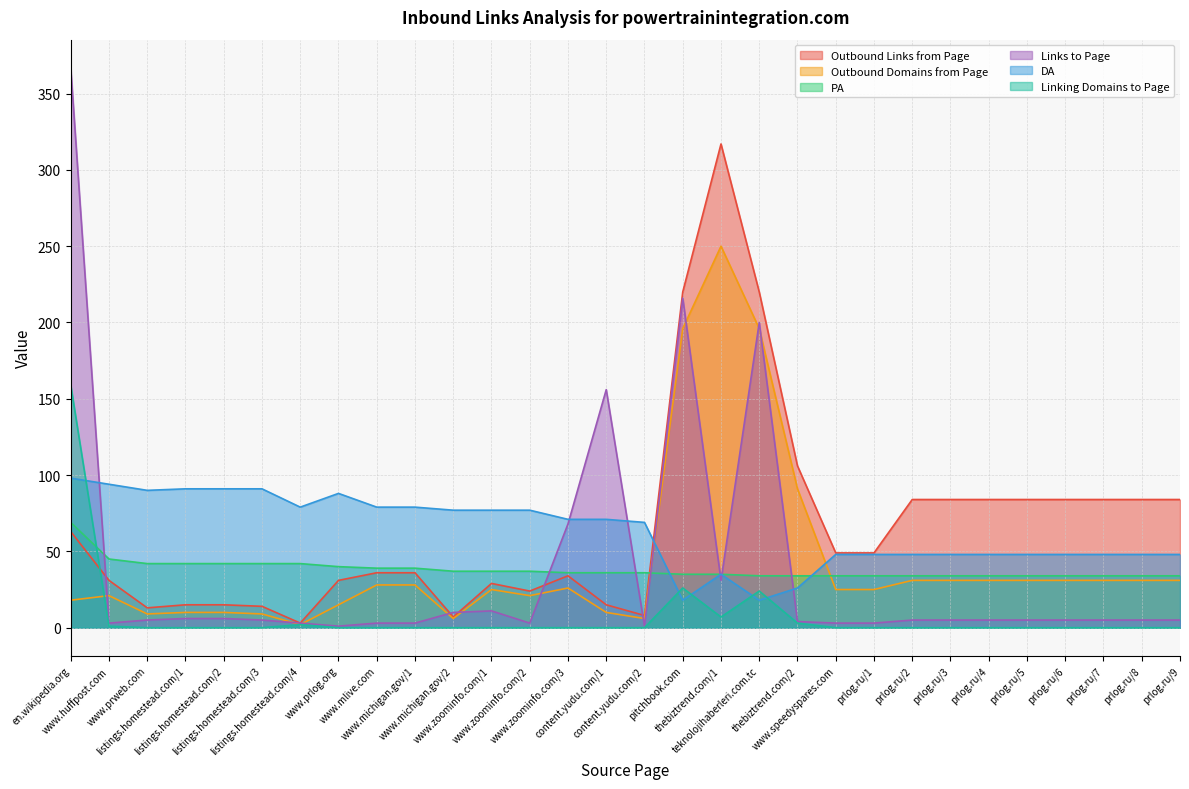

At www.prweb.com, list the series in order from smallest to largest.

Linking Domains to Page, Links to Page, Outbound Domains from Page, Outbound Links from Page, PA, DA